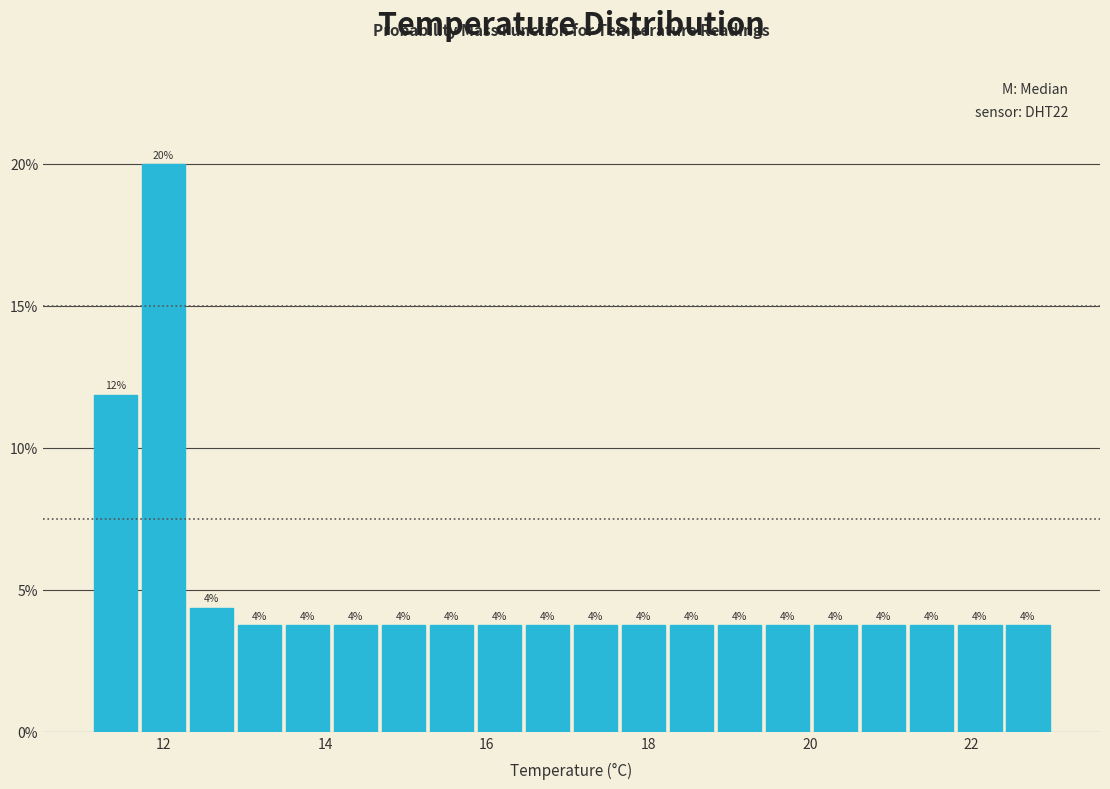

Read against the x-axis, roughly where is the centre of the tallest bar?

12.0